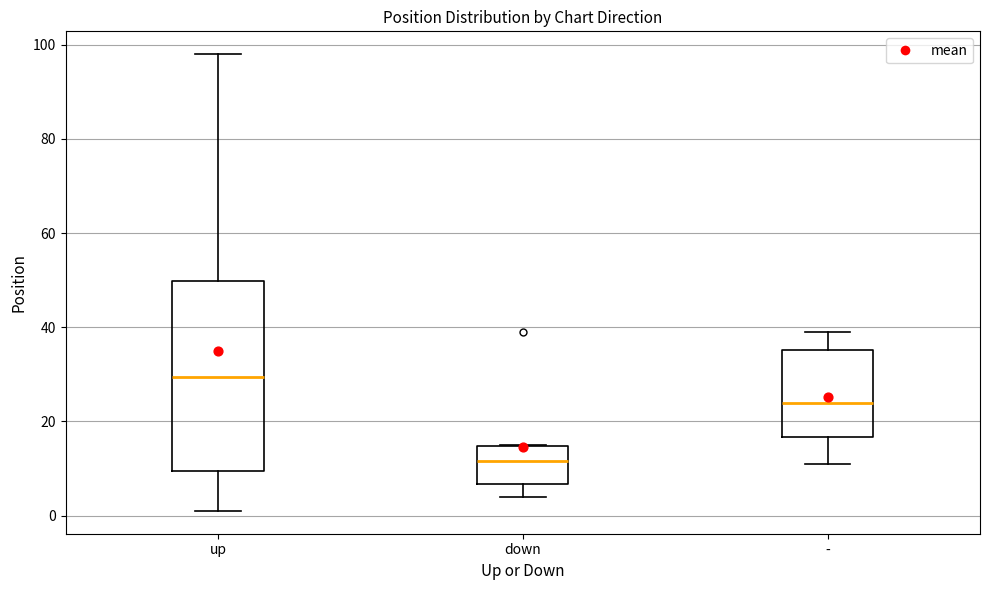

Which box has the highest median line?

up